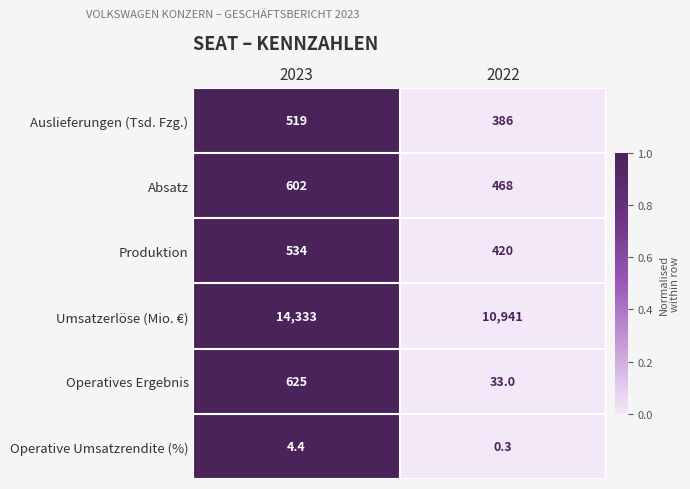

Reading left to right, what are all the values shown in this chart?

Auslieferungen (Tsd. Fzg.): 519.0	386.0
Absatz: 602.0	468.0
Produktion: 534.0	420.0
Umsatzerlöse (Mio. €): 14333.0	10941.0
Operatives Ergebnis: 625.0	33.0
Operative Umsatzrendite (%): 4.4	0.3